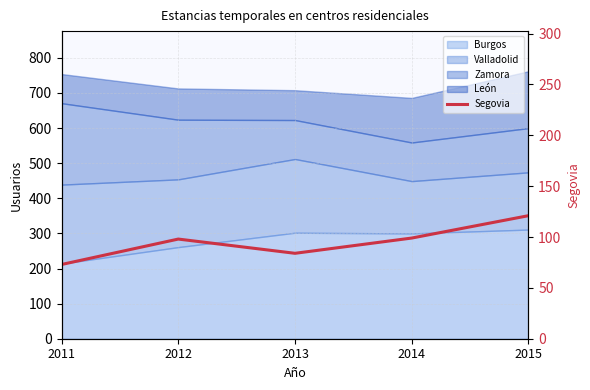

What is the sum of all values?

475